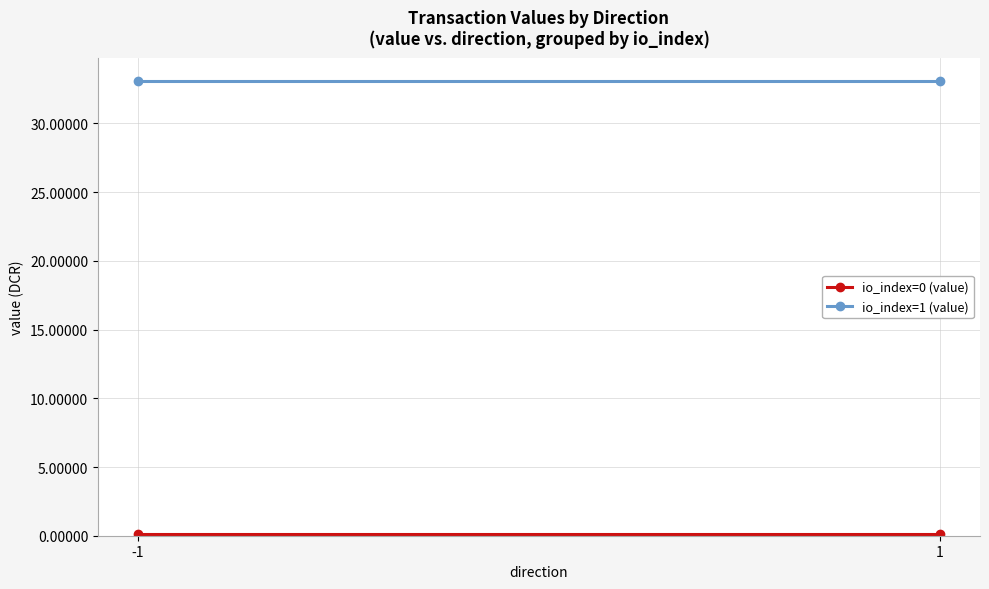

Is this an area chart (filled region under the line)?

No